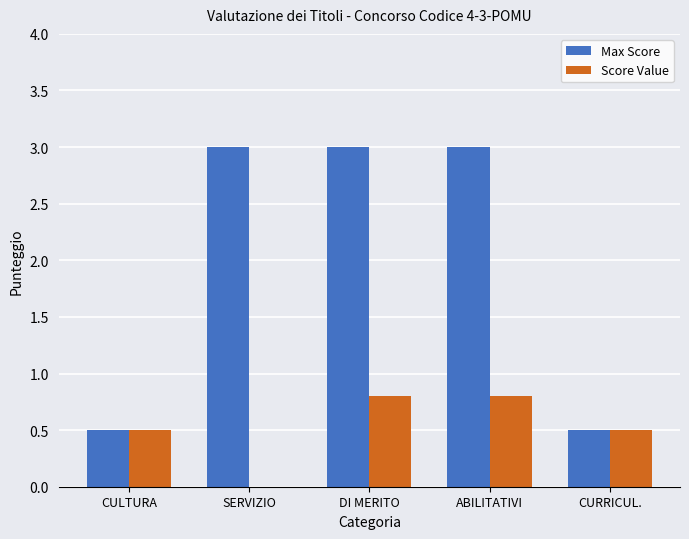

What is the highest value of the Score Value series?

0.8